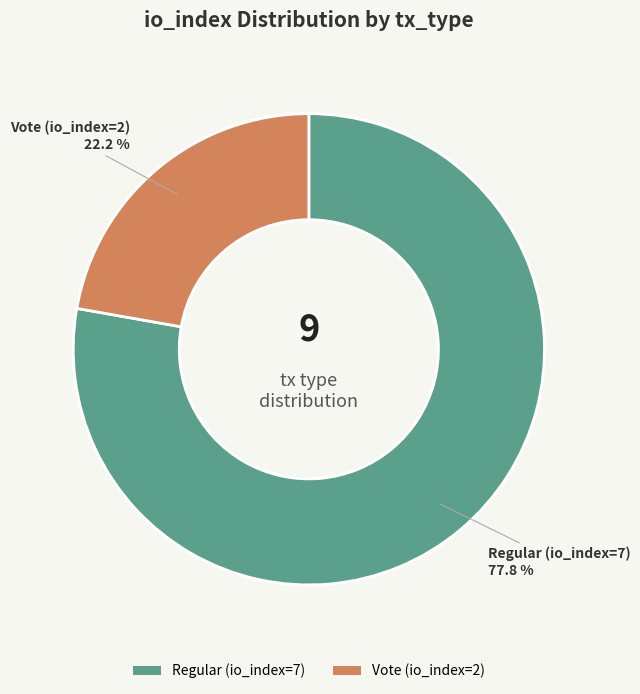

The Vote (io_index=2) slice represents 30% of the pie. True or false?

False